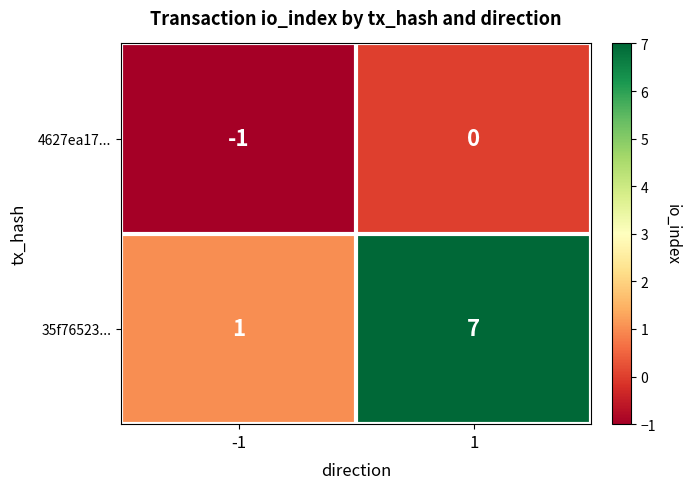

How many series are shown in this chart?

2